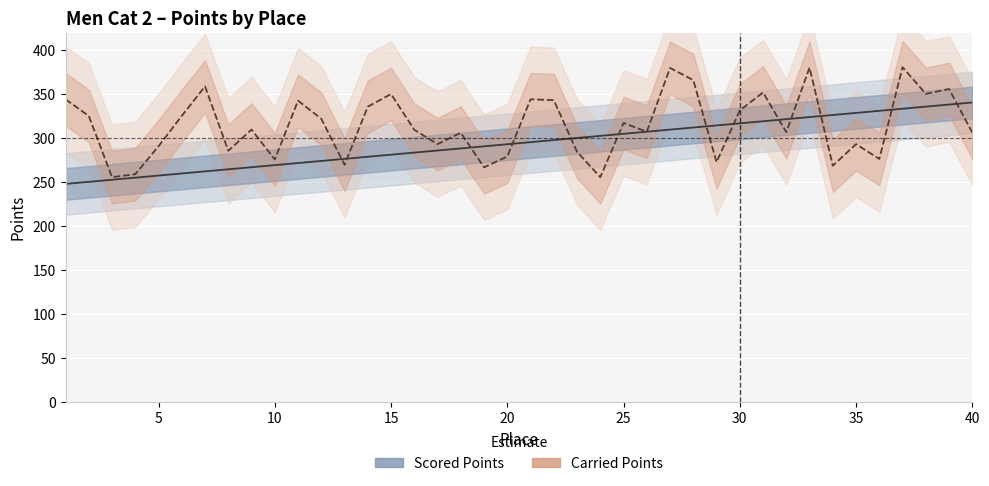

True or false: Carried Points has a value of 450.4 at 16.

False